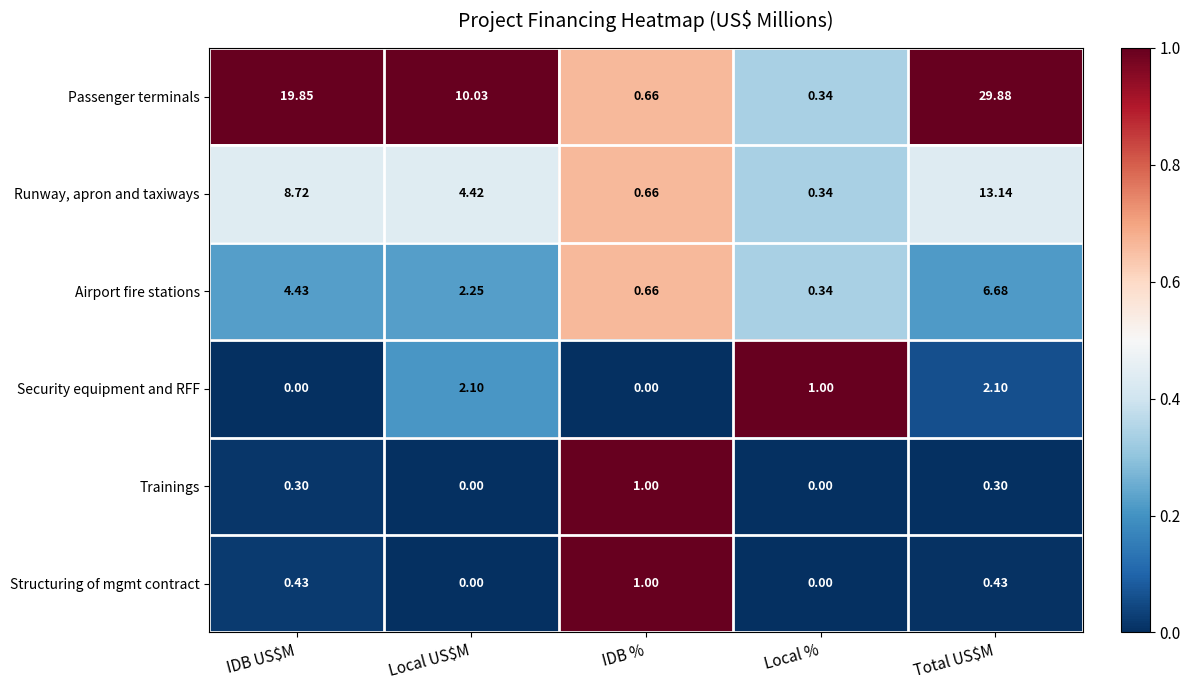

Which series has the widest spread of values?

Passenger terminals